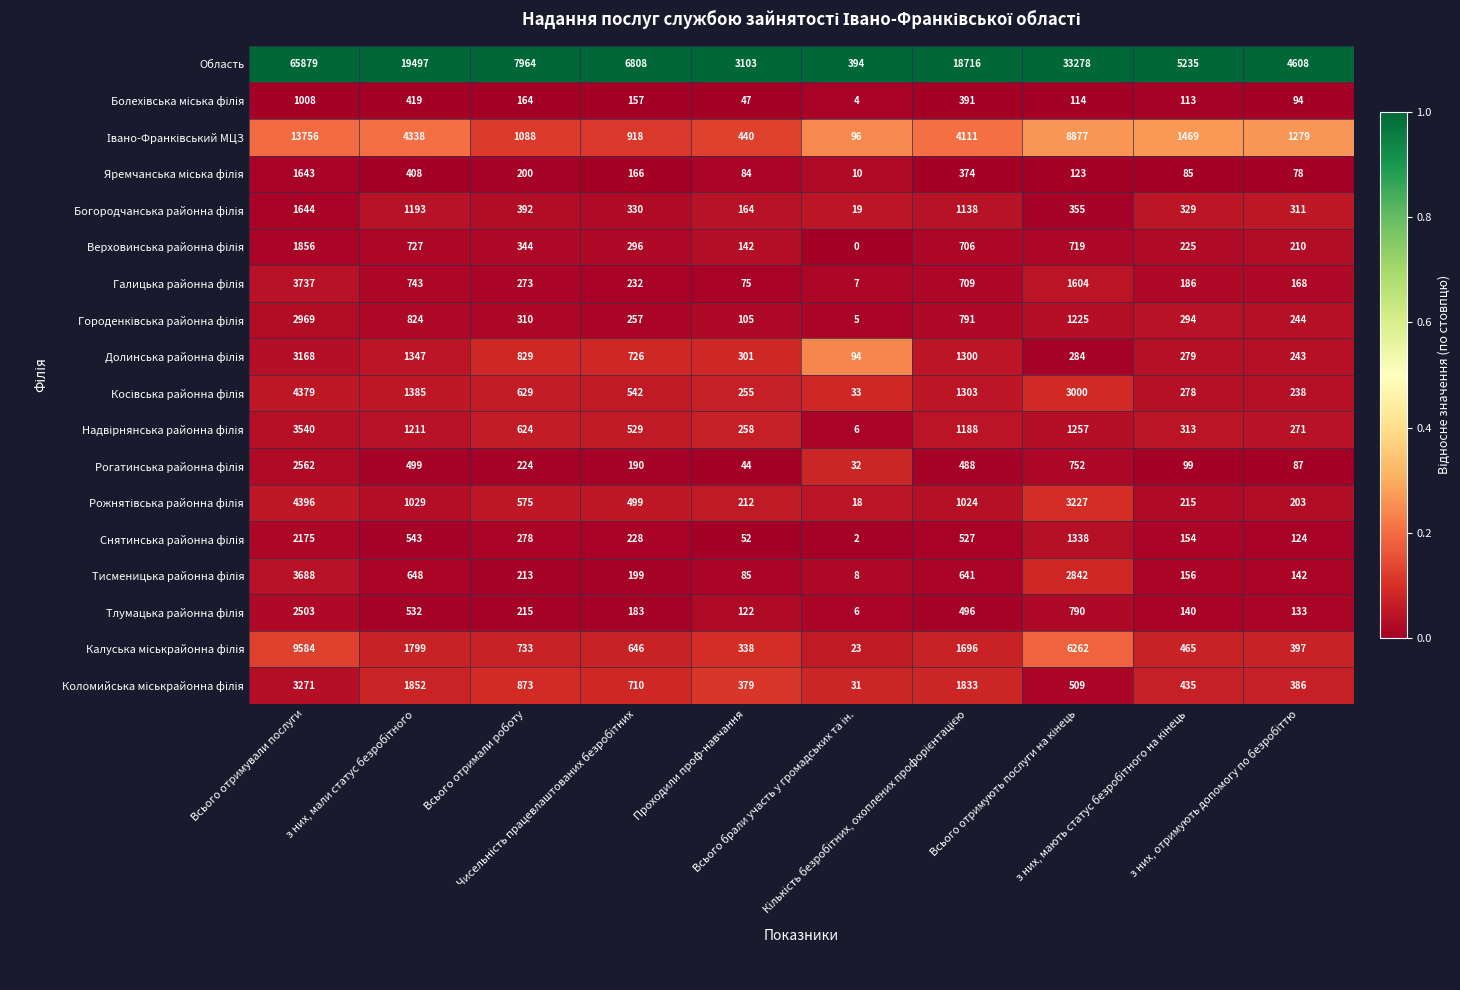

Which series has the largest range (max minus min)?

Область